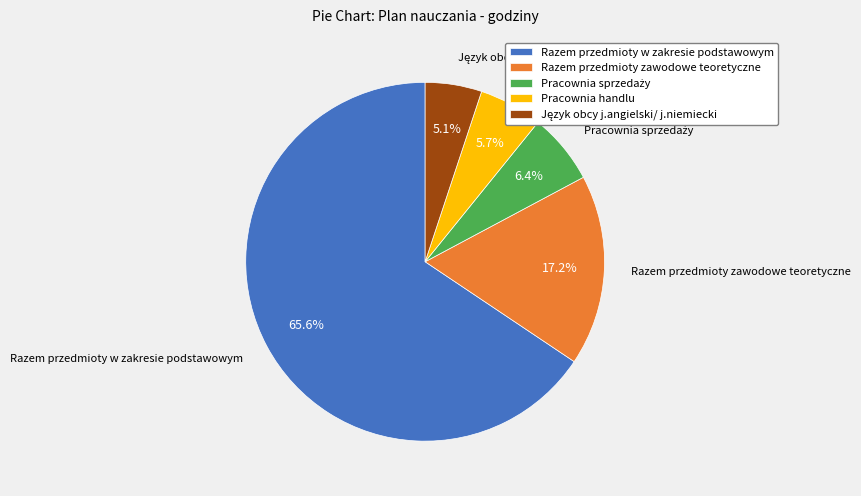

What percentage is the Razem przedmioty zawodowe teoretyczne slice, to the nearest percent?

17%